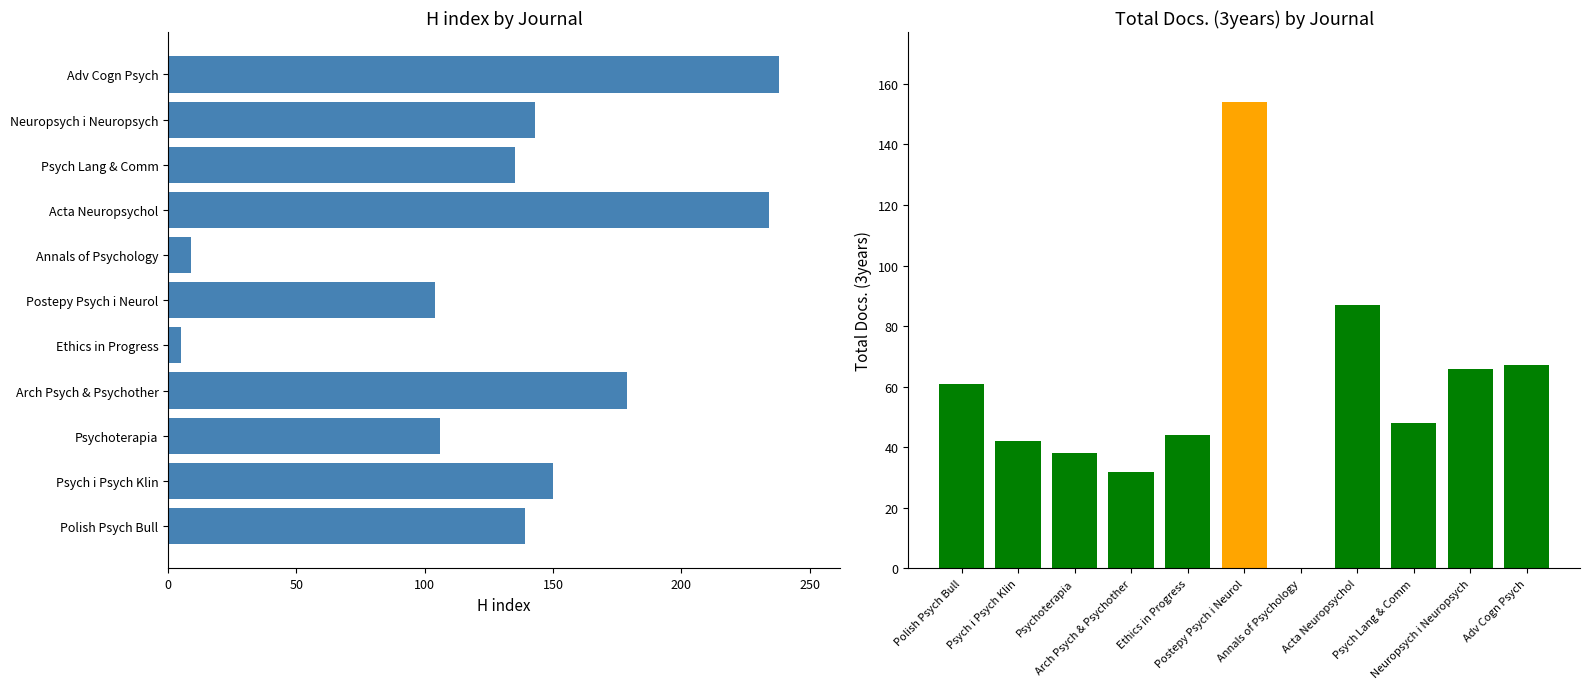

At Acta Neuropsychol, list the series in order from smallest to largest.

Total Docs. (3years), H index